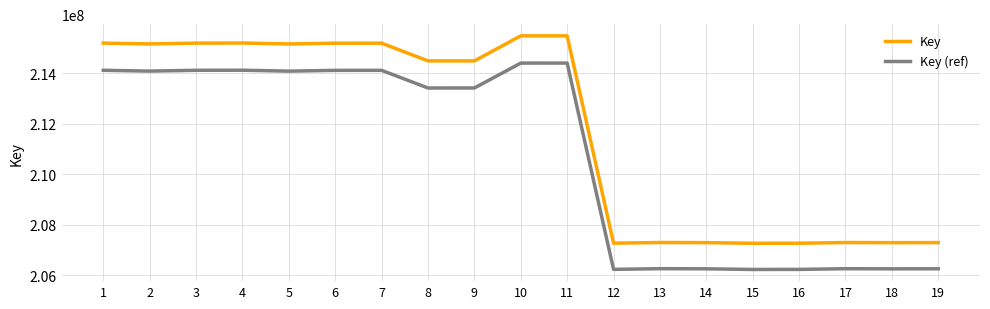

What is the lowest value of the Key (ref) series?

206229049.1